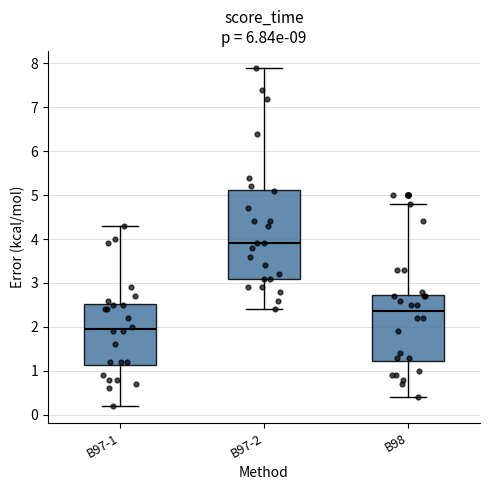

Which box is the tallest, from its lower edge to its upper edge?

B97-2